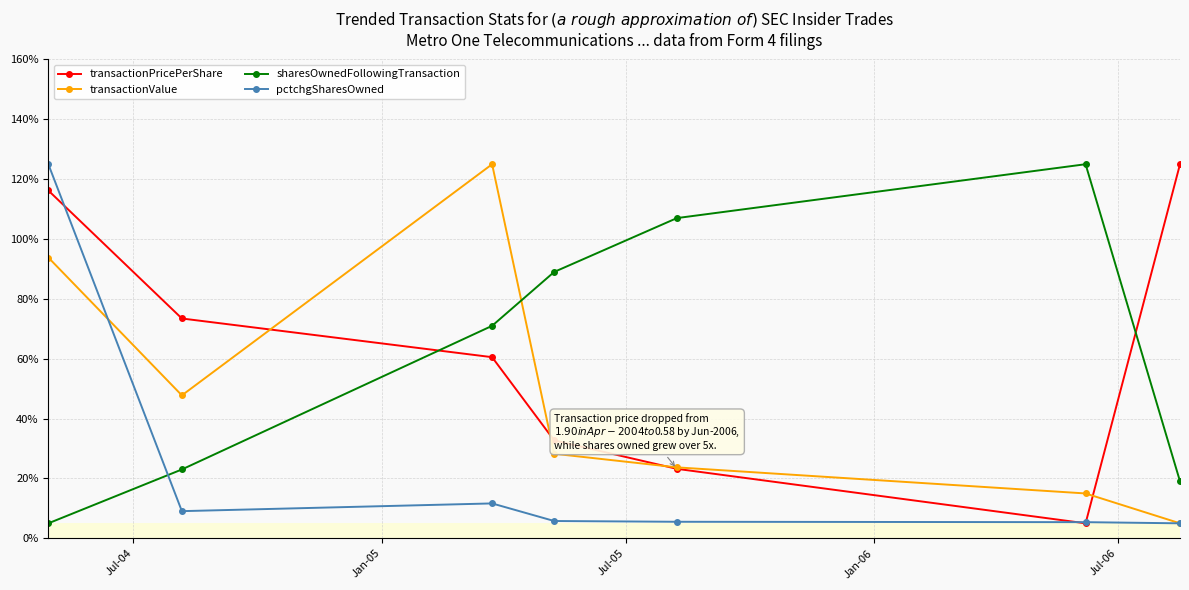

What is the maximum value shown in the chart?

125.0